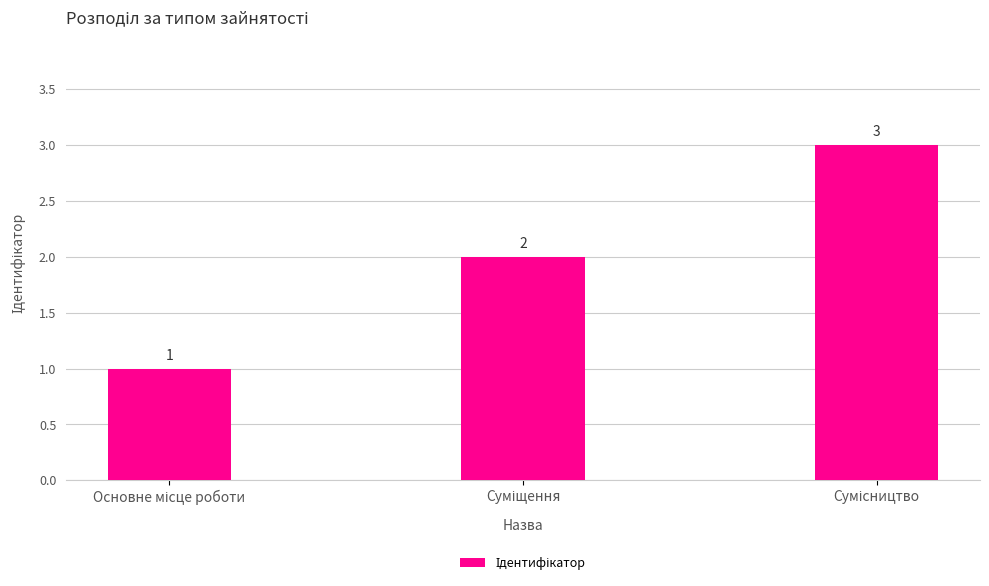

How many values are between 1 and 3?

3